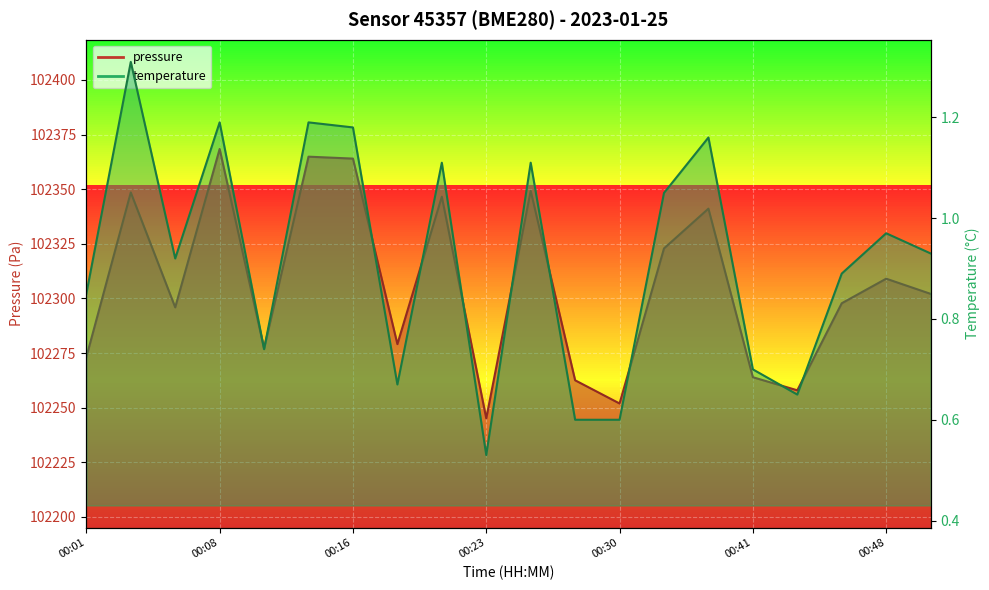

Between 00:18 and 00:23, which series saw the biggest shift?

pressure